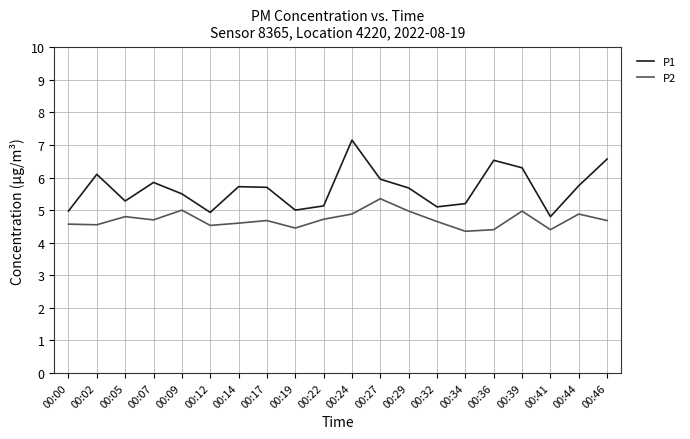

True or false: P1 and P2 cross at least once.

False